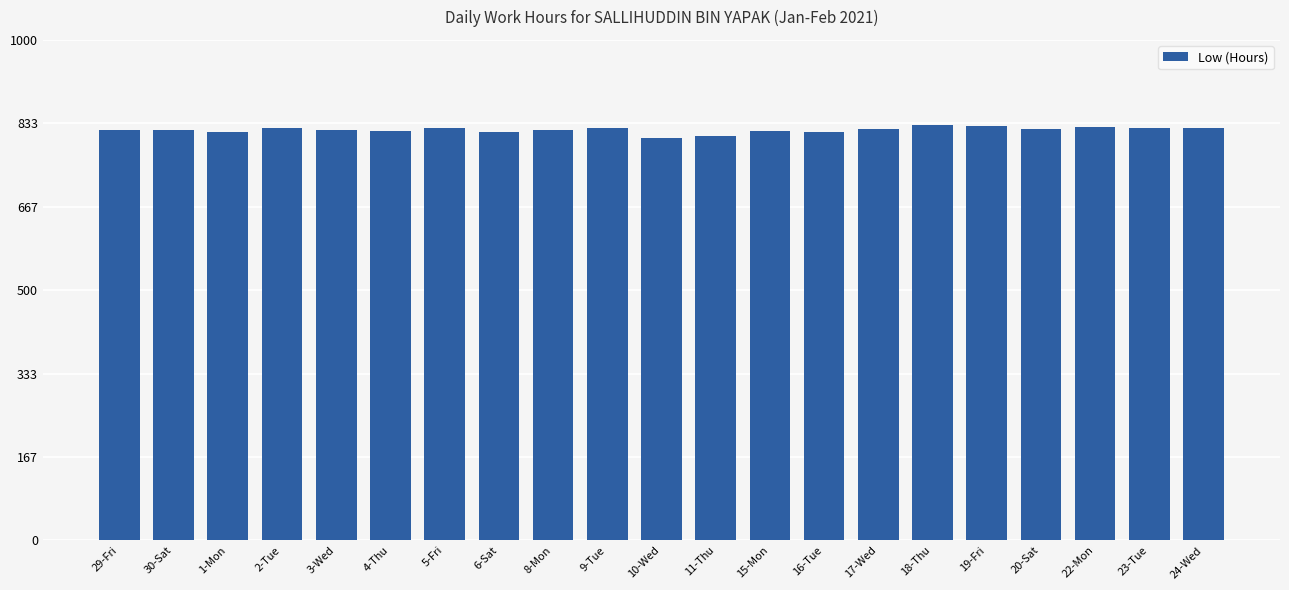

Rank the categories by value from highest to lowest.

18-Thu, 19-Fri, 22-Mon, 2-Tue, 9-Tue, 5-Fri, 23-Tue, 24-Wed, 17-Wed, 20-Sat, 29-Fri, 30-Sat, 3-Wed, 8-Mon, 15-Mon, 4-Thu, 1-Mon, 6-Sat, 16-Tue, 11-Thu, 10-Wed